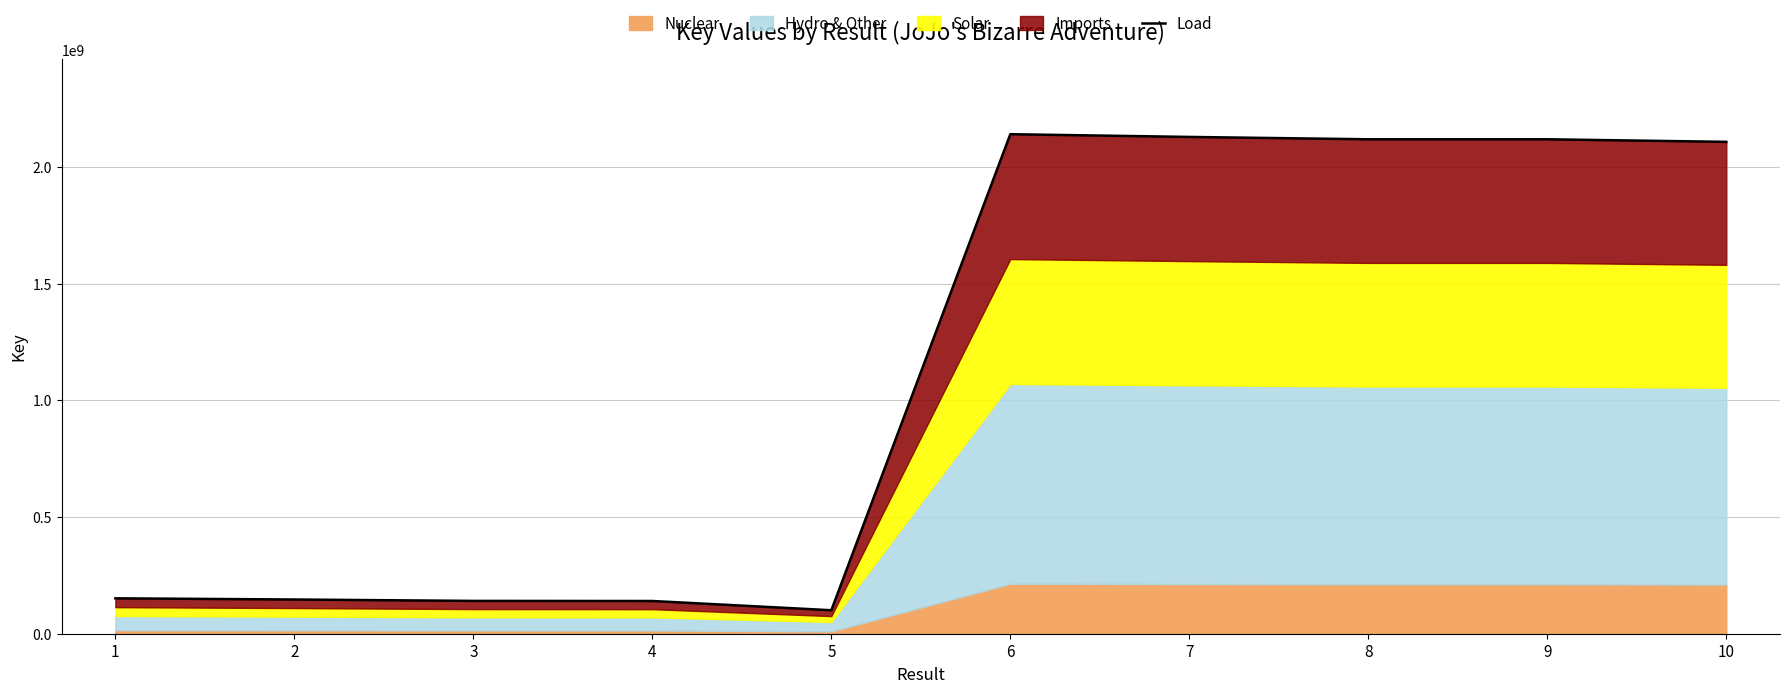

What is the sum of the values at 4 and 9?

2259885074